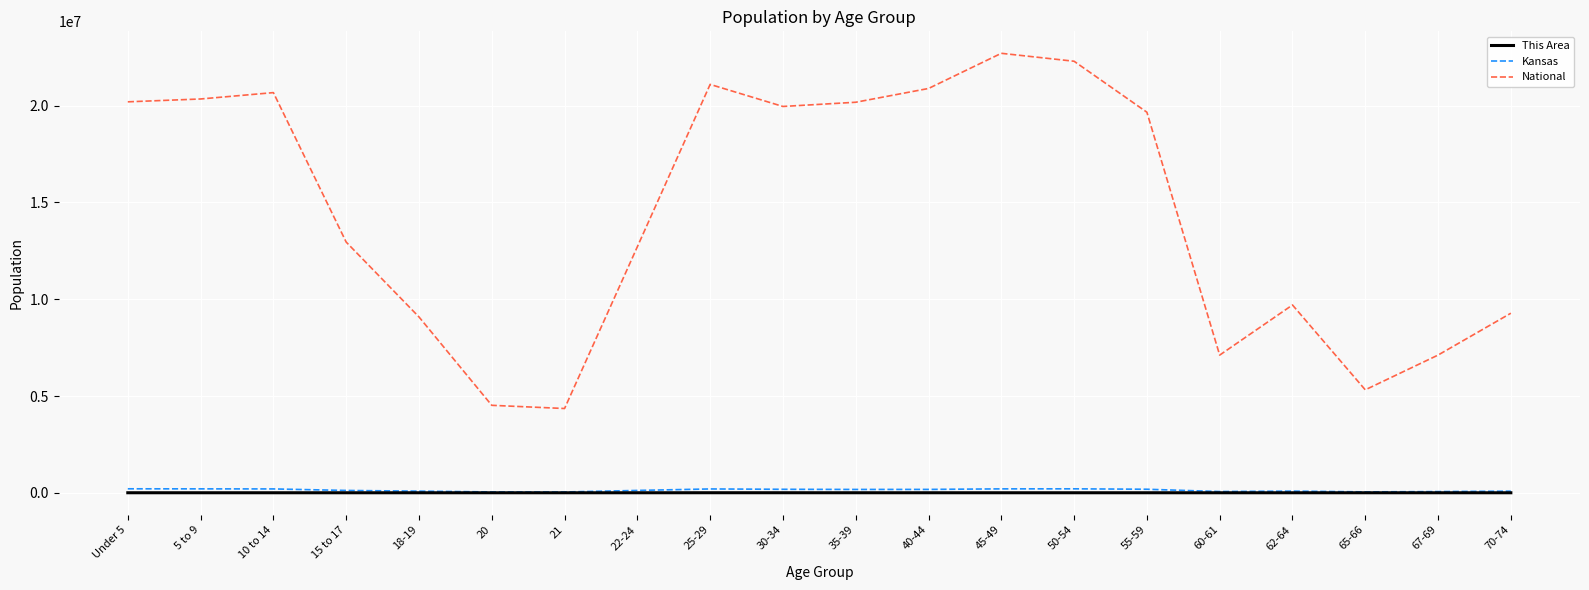

Is the value of This Area at 67-69 greater than the value of National at 45-49?

No